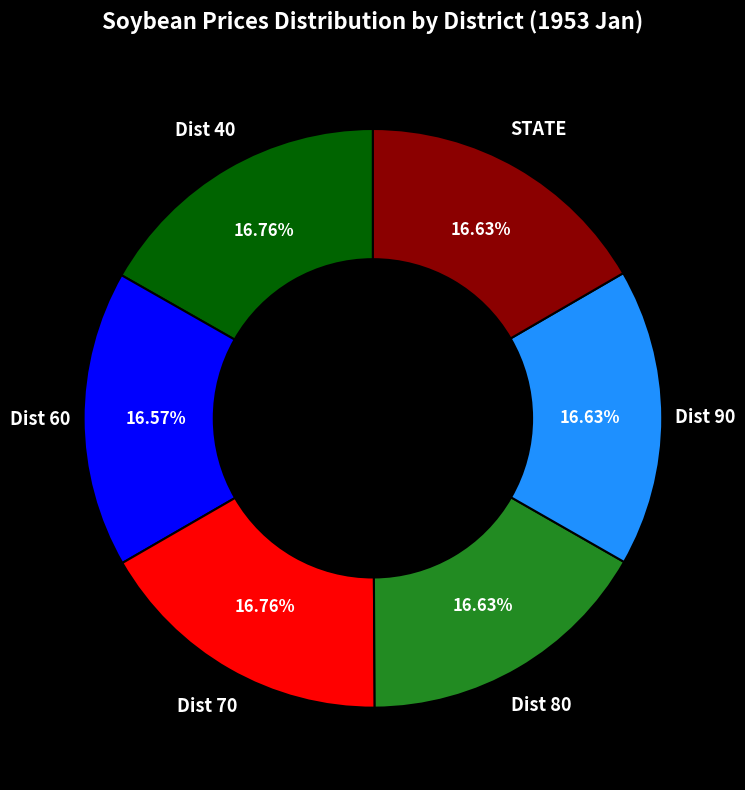

Is there any slice that represents more than half of the pie?

No